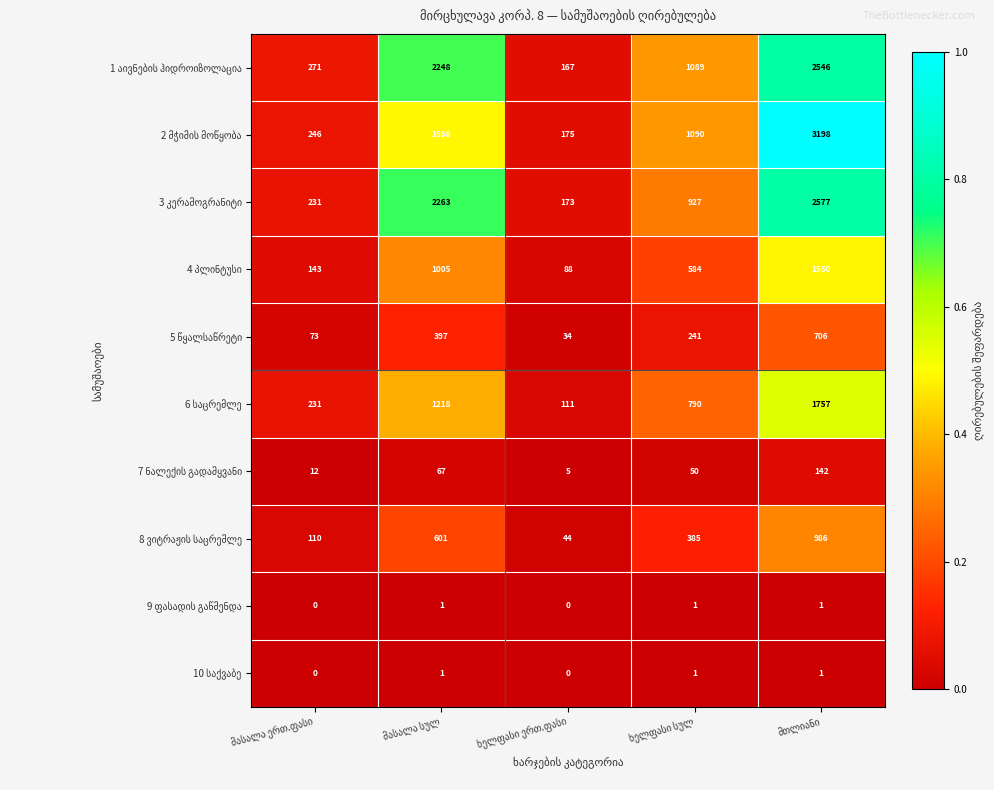

Between მასალა ერთ.ფასი and მთლიანი, which is larger?

მთლიანი